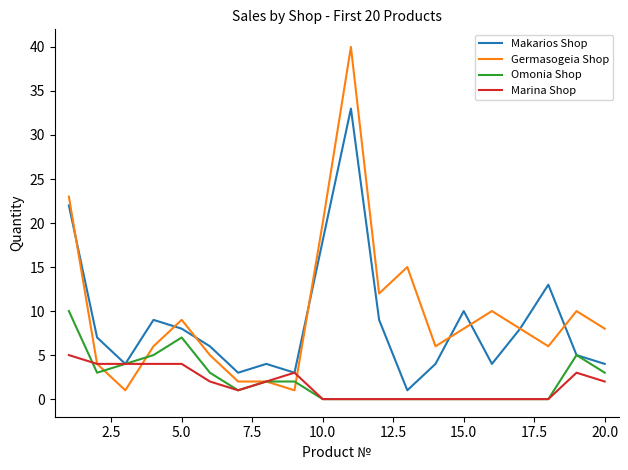

Which series has the widest spread of values?

Germasogeia Shop